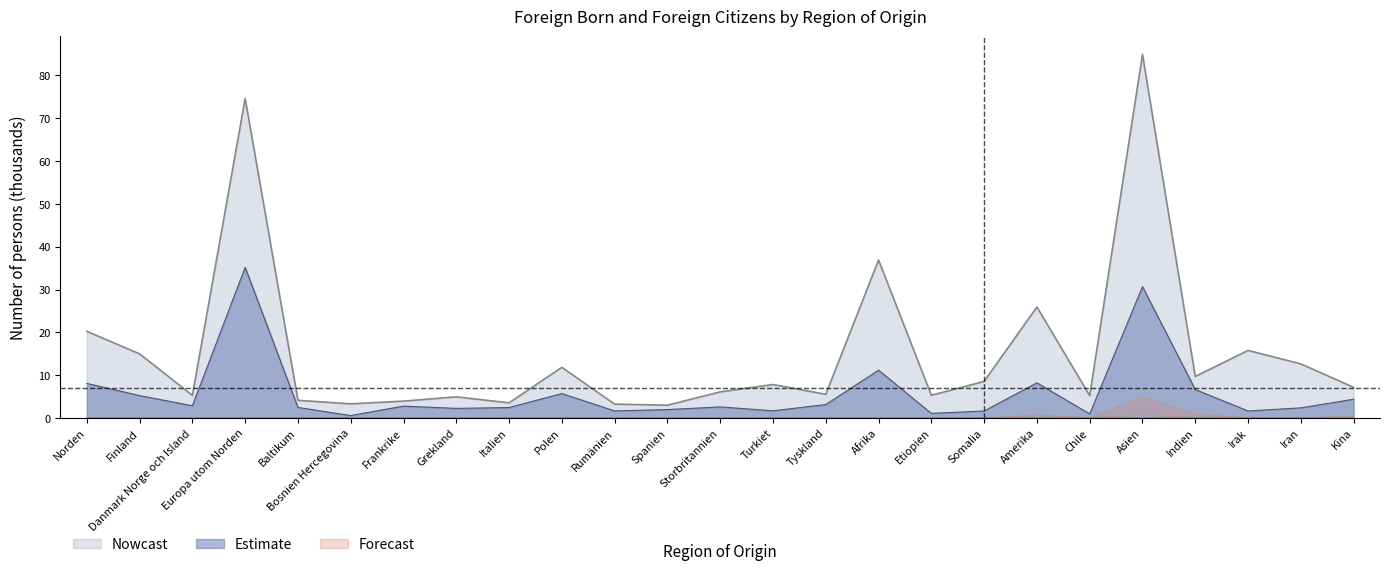

What is the label of the 4th point from the left?

Europa utom Norden